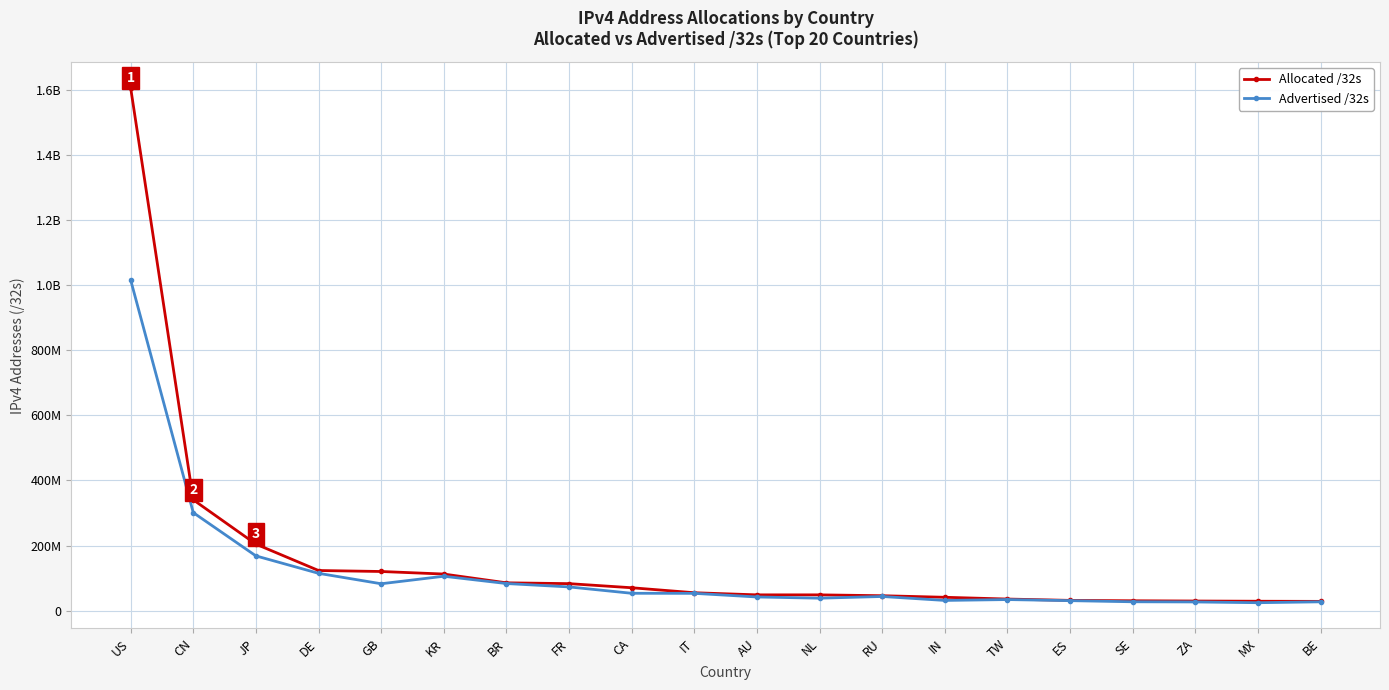

Rank the series by their maximum value, from highest to lowest.

Allocated /32s, Advertised /32s